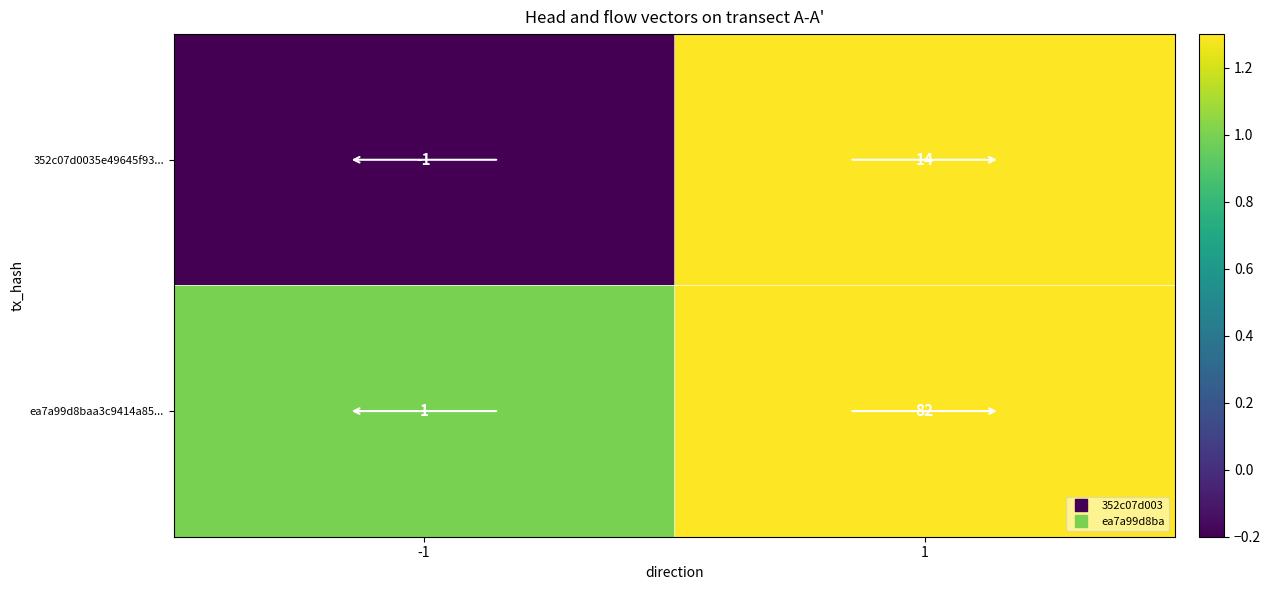

What is the sum of the 352c07d0035e49645f93... values at 1 and -1?

13